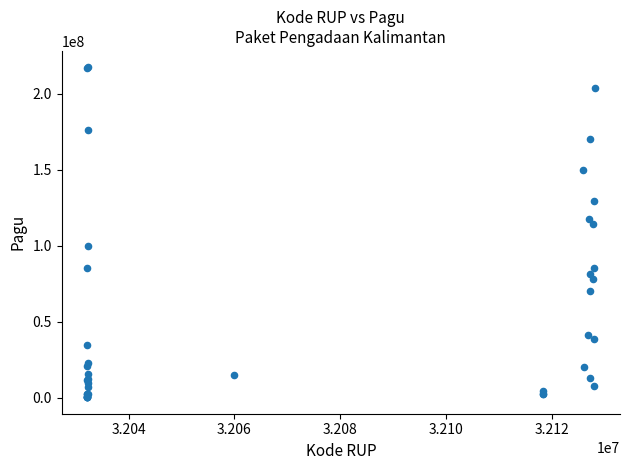

What Y value in the scatter plot is closest to 108830000?

114296000